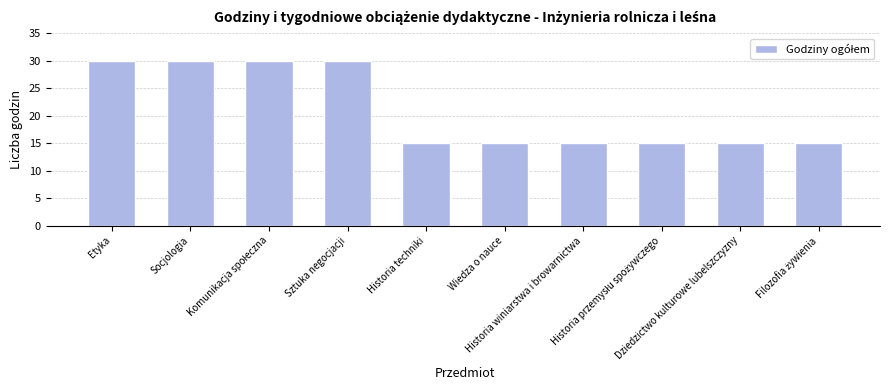

What is the ratio of the value at Socjologia to the value at Wiedza o nauce?

2.0